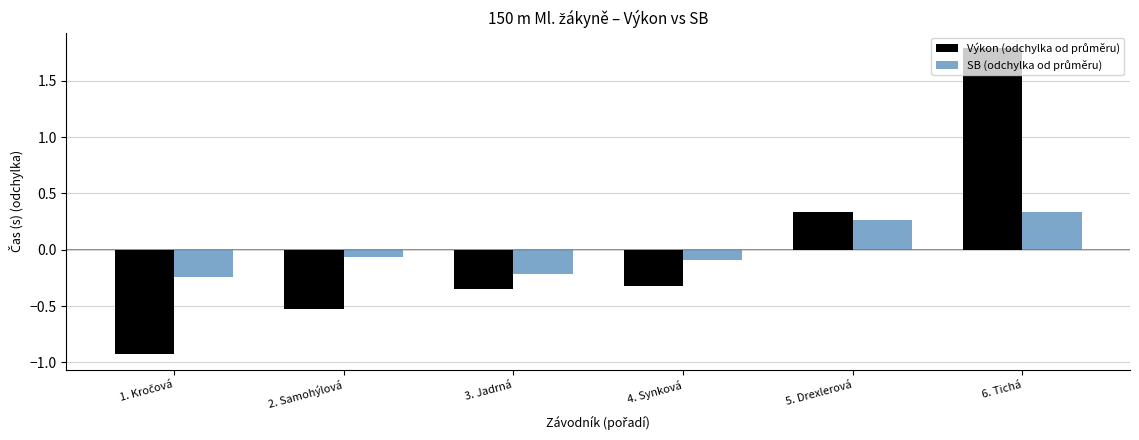

What position from the left is 3. Jadrná?

3